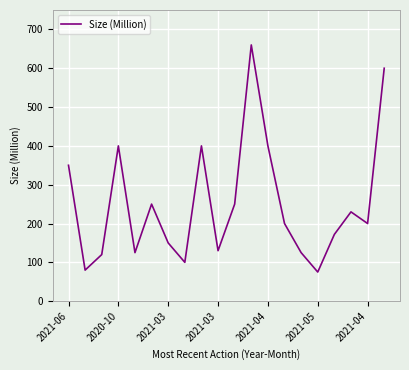

What is the difference between the maximum and minimum values?

585